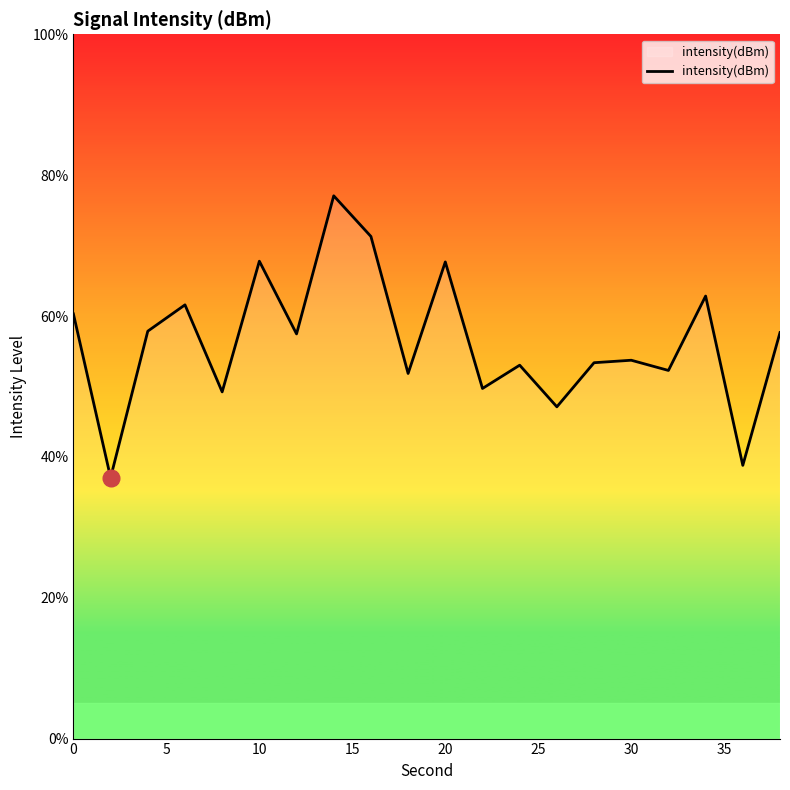

What is the sum of all values?

1127.6